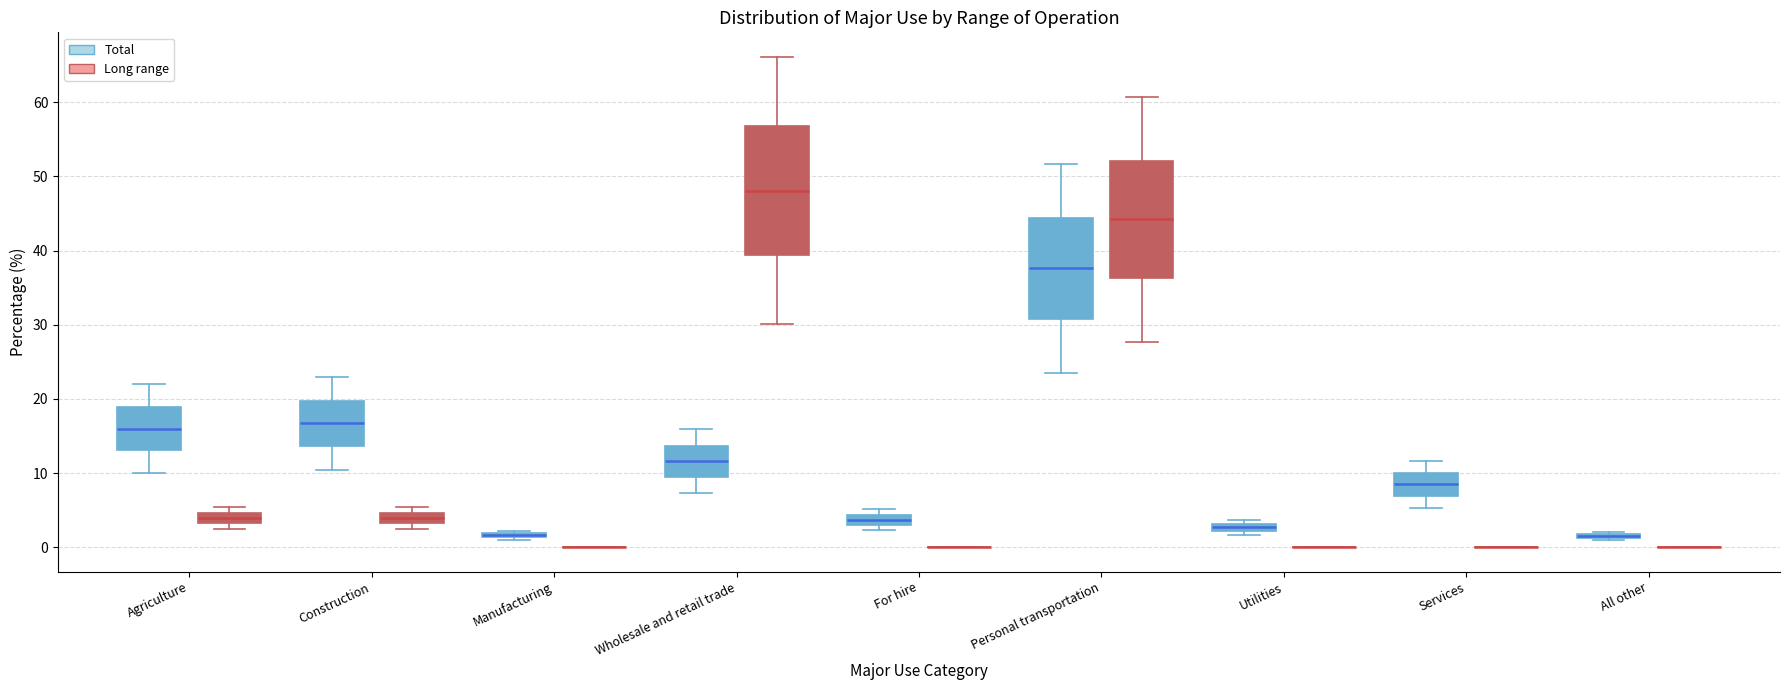

Which box is the tallest, from its lower edge to its upper edge?

Wholesale and retail trade (Long range)